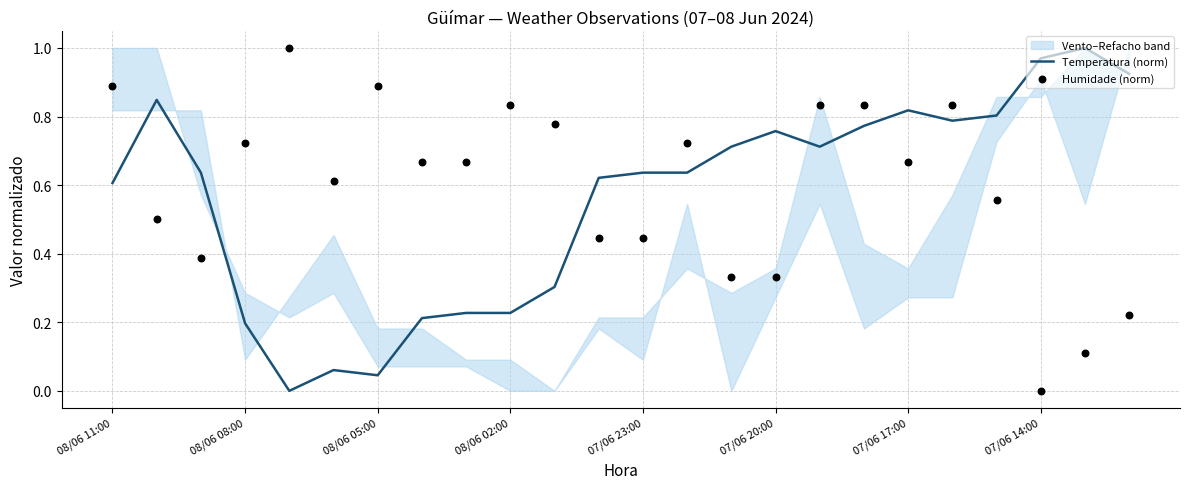

Is it true that Temperatura (norm) equals 0.2 at 08/06 08:00?

True